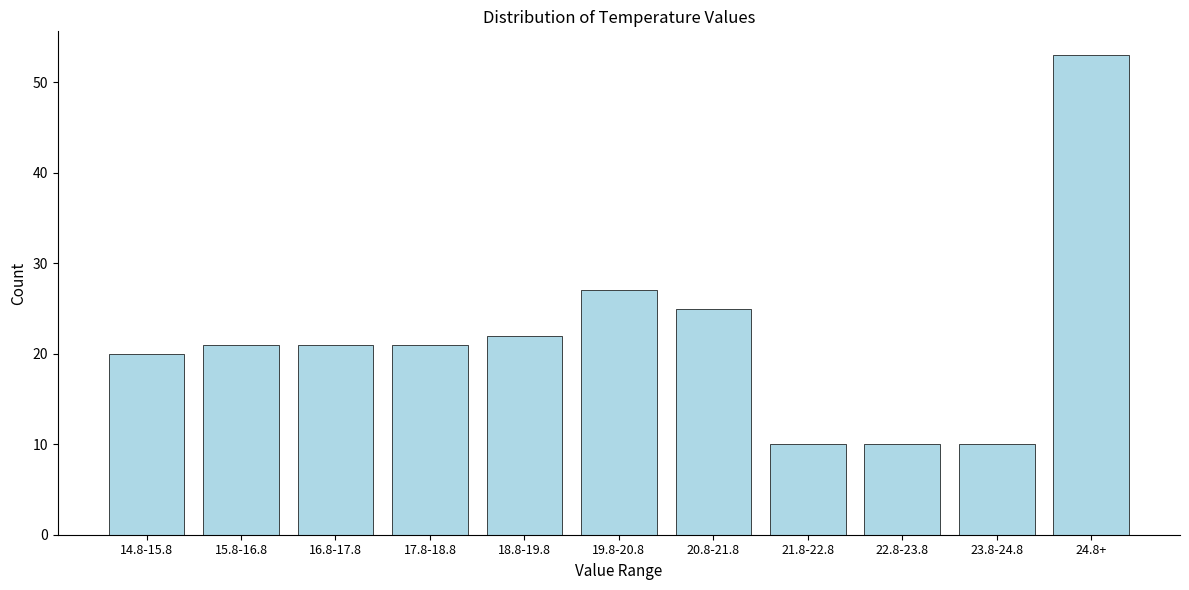

Reading left to right, what are all the values shown in this chart?

20	21	21	21	22	27	25	10	10	10	53